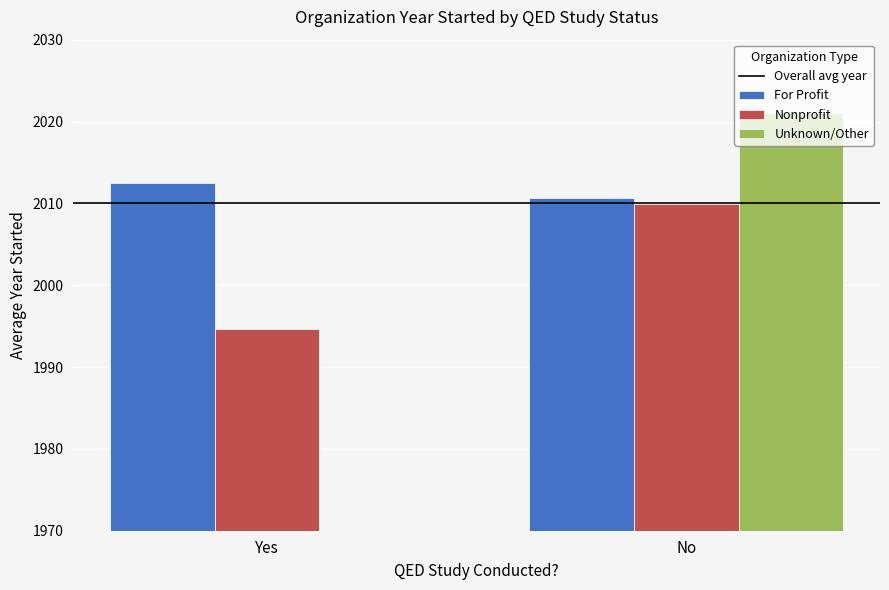

Does the chart contain stacked bars?

No